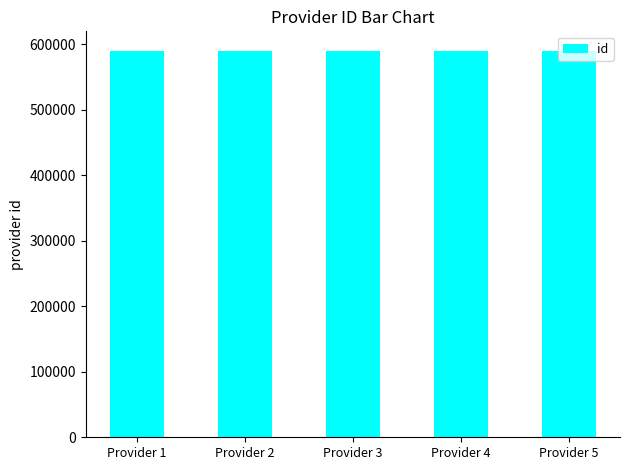

What is the greatest value displayed?

590277